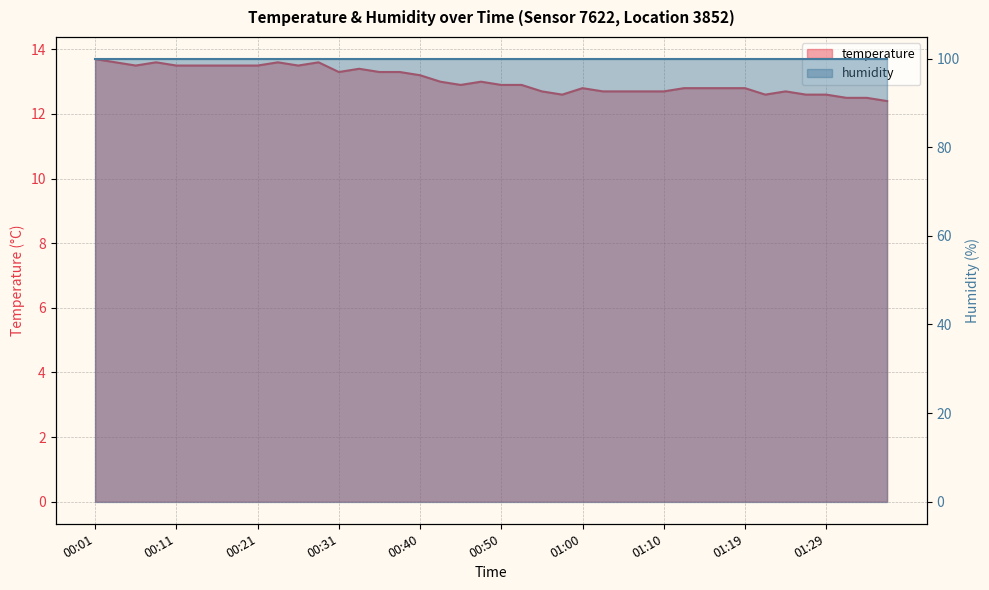

Is it true that the value at 01:19 is 12.8?

True